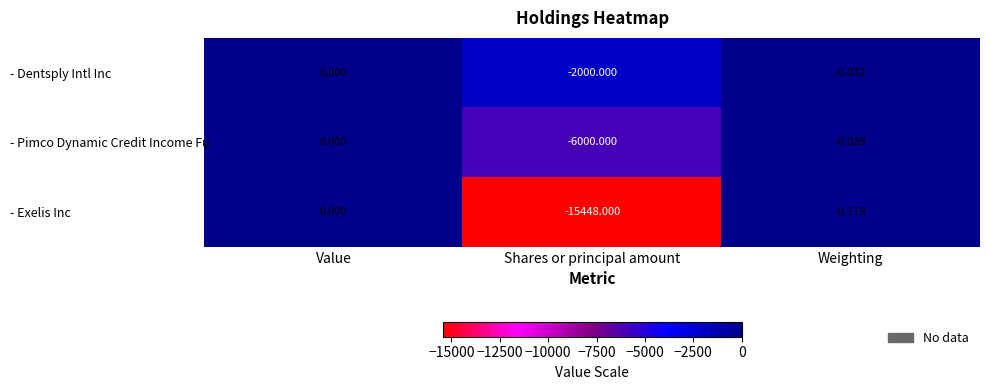

Which series has the largest total across all categories?

- Dentsply Intl Inc